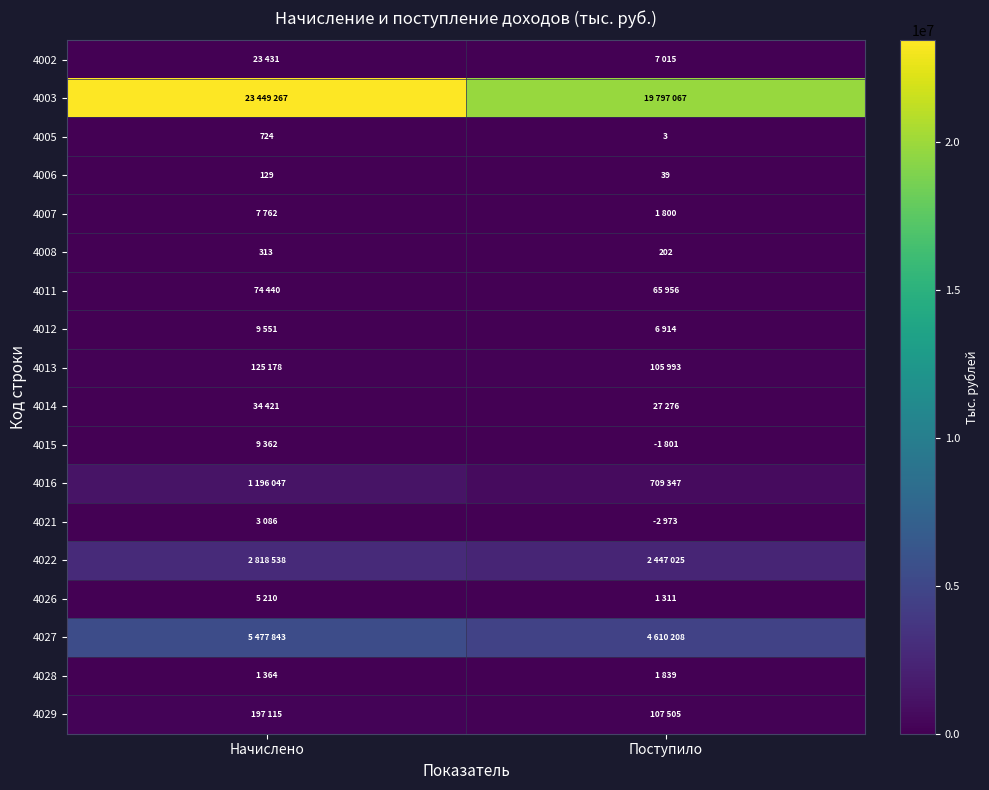

The 4005 series shows 1 at Поступило. True or false?

False